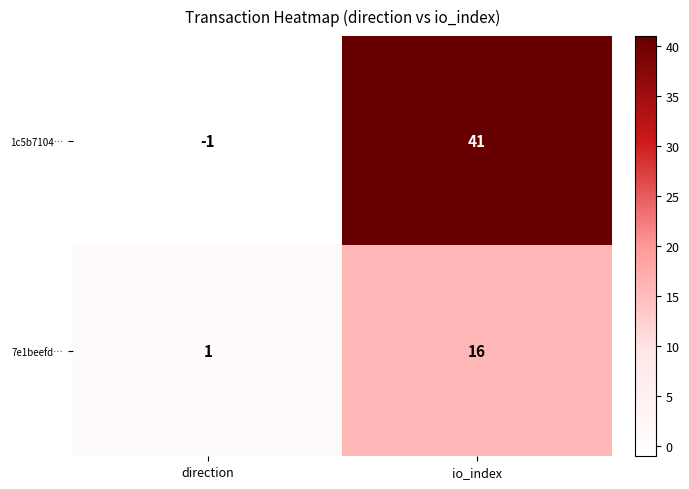

What is the difference between the highest and lowest values at direction?

2